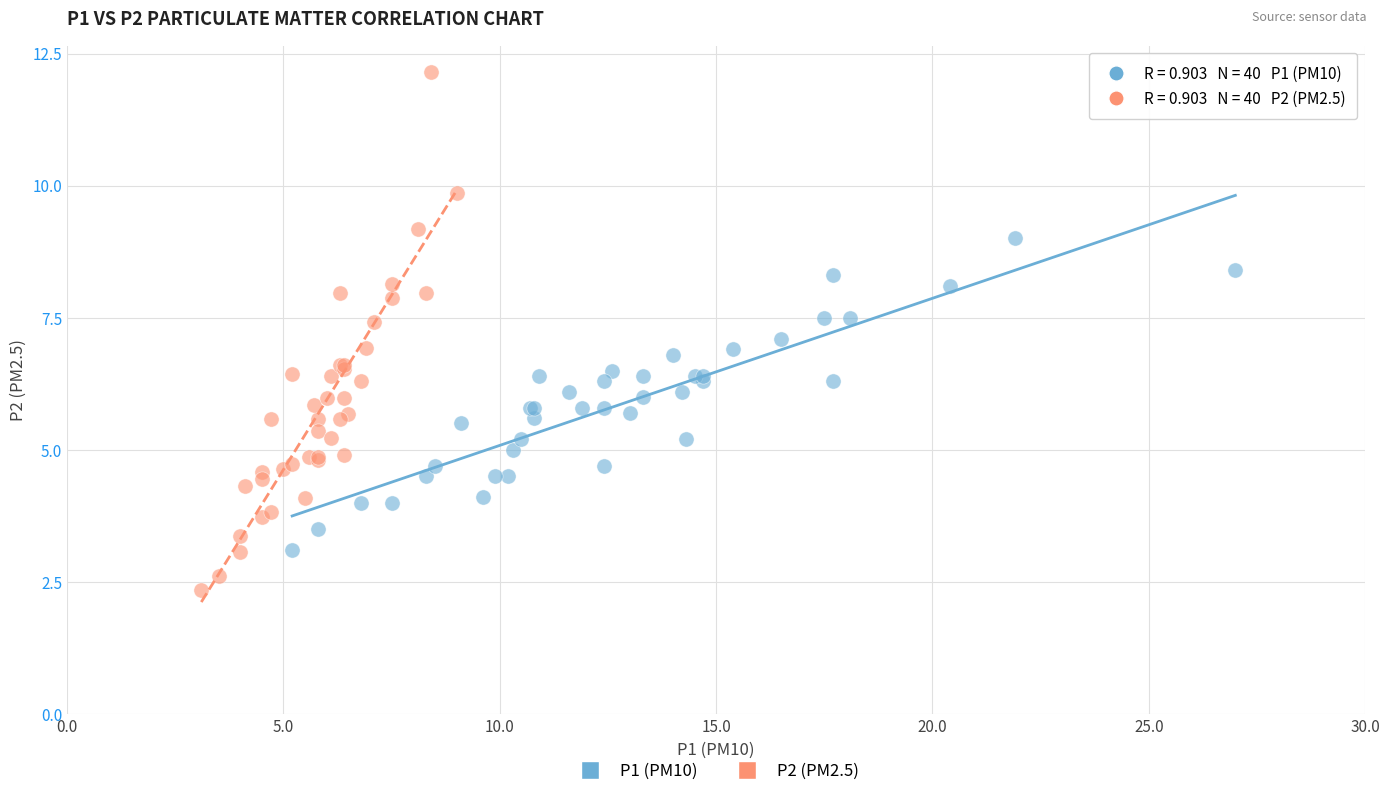

Which series contains the lowest Y value?

P2 (PM2.5)